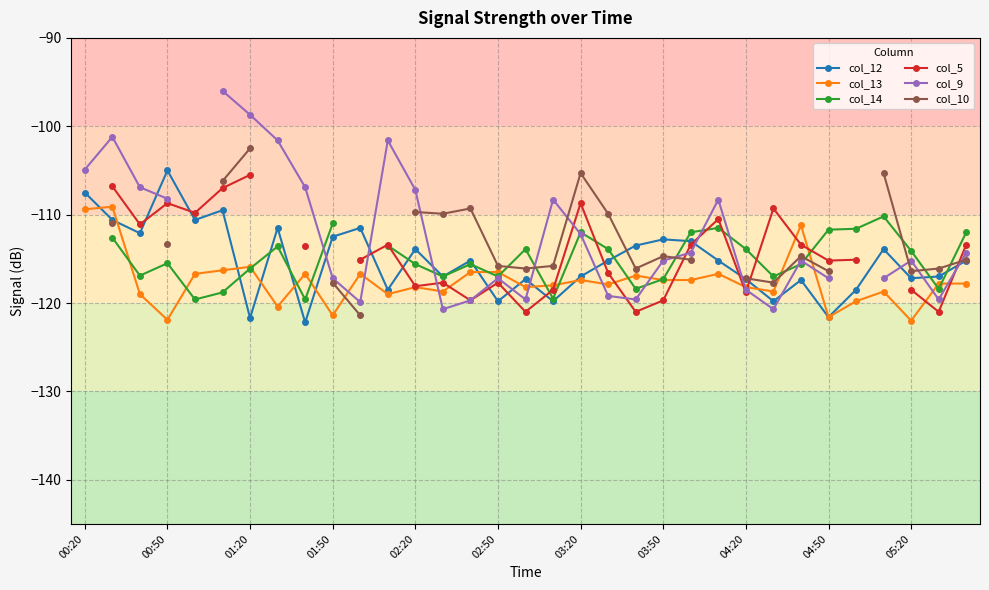

Does the chart display data point markers on the line(s)?

Yes